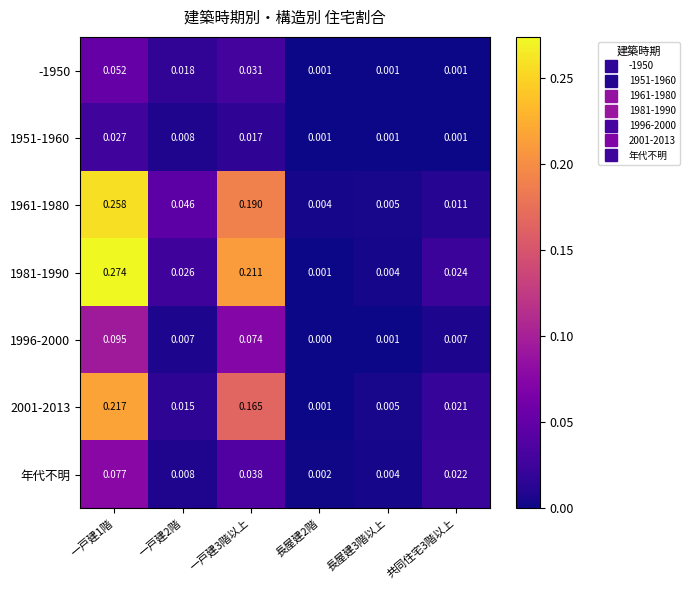

Which series has the largest range (max minus min)?

1981-1990